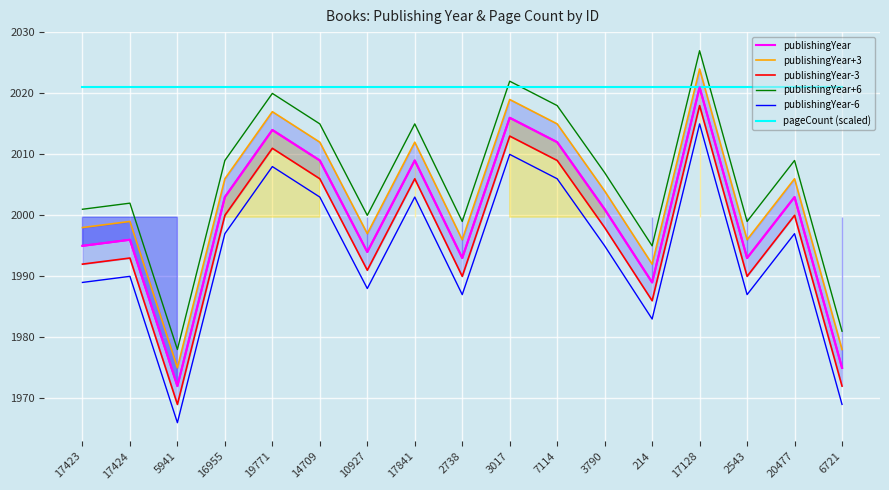

List the labels in order of publishingYear-3 value, largest first.

17128, 3017, 19771, 7114, 14709, 17841, 16955, 20477, 3790, 17424, 17423, 10927, 2738, 2543, 214, 6721, 5941